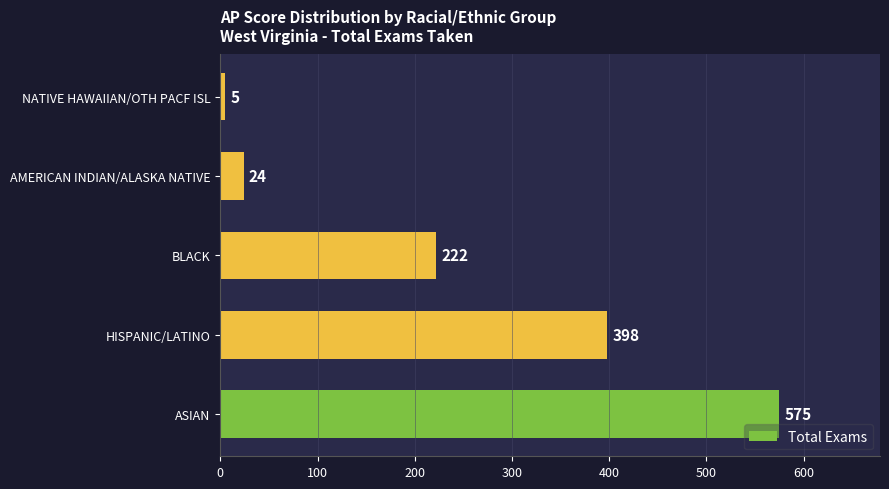

Reading bottom to top, what are all the values shown in this chart?

575	398	222	24	5